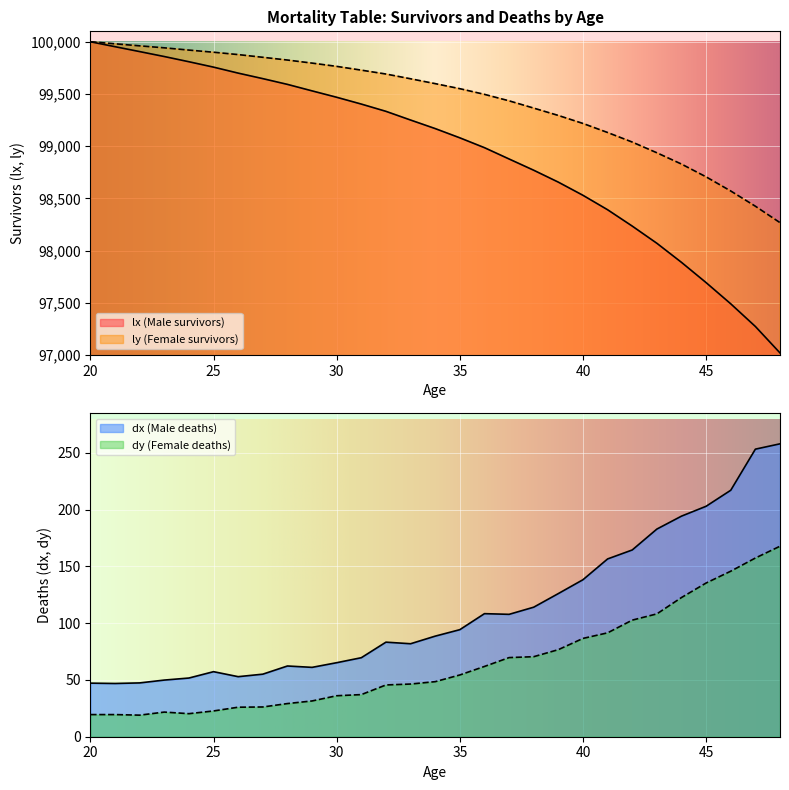

What is the sum of all dx (Male deaths) values?

3239.1